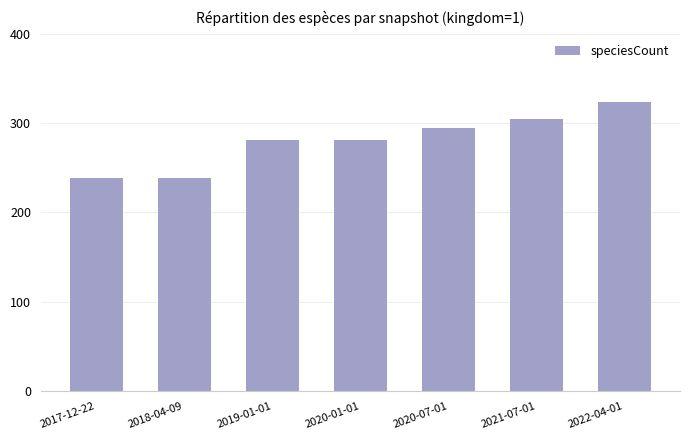

What position from the right is 2020-07-01?

3